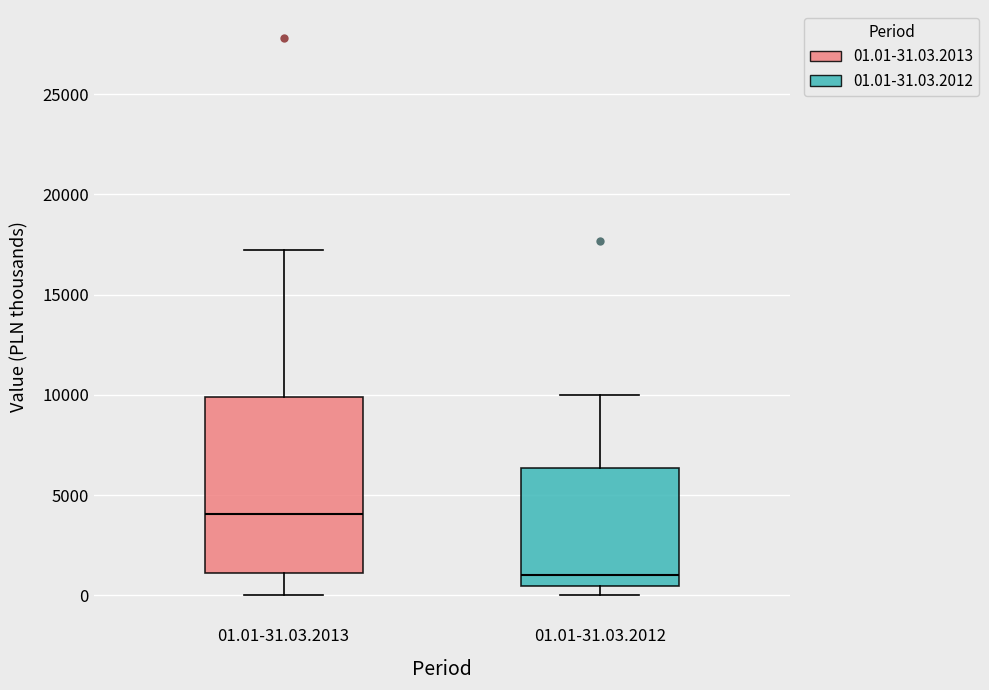

Reading left to right, read every box against the y-axis: the position of its median line, the range the box covers, and the ends of its whiskers. The values are not printed on the chart, so give them approximately, as read against the axis.

01.01-31.03.2013: median 4000, box 1000 to 10000, whiskers 0 to 17000
01.01-31.03.2012: median 1000, box 500 to 6500, whiskers 0 to 10000